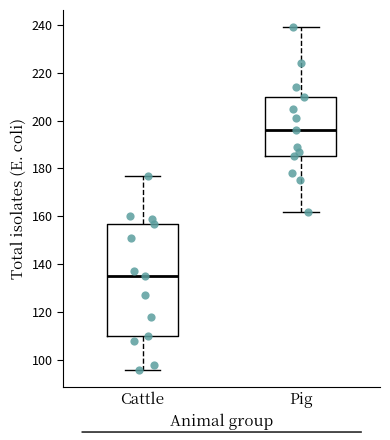

Reading left to right, transcribe this box plot: for each box, give where its median line is, the range the box spans, and where its two whiskers end, as read against the y-axis. The values are not printed on the chart, so give them approximately, as read against the axis.

Cattle: median 136, box 110 to 158, whiskers 96 to 178
Pig: median 196, box 186 to 210, whiskers 162 to 240